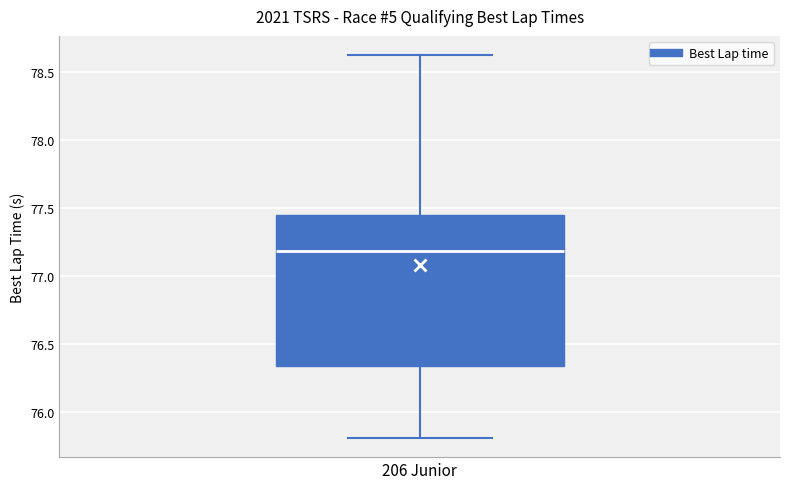

Transcribe this box plot: give where the median line is, the range the box spans, and where the two whiskers end, as read against the y-axis. The values are not printed on the chart, so give them approximately, as read against the axis.

median 77.20, box 76.35 to 77.45, whiskers 75.80 to 78.60